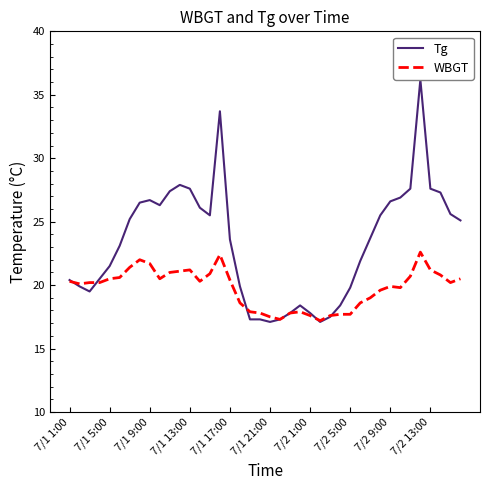

In WBGT, how many points are higher than both neighbors (excluding endpoints)?

6